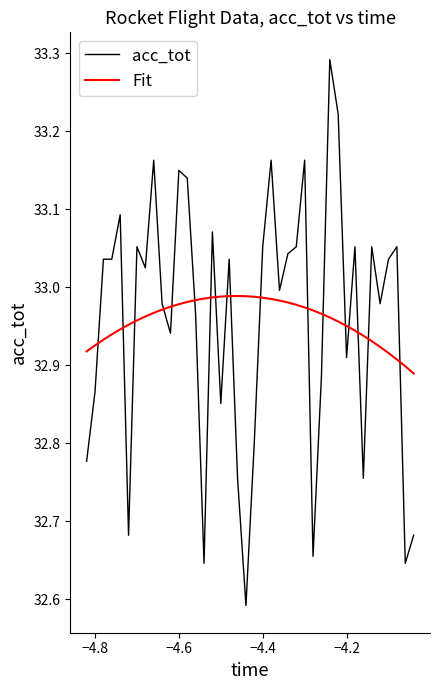

Rank the series by their maximum value, from lowest to highest.

Fit, acc_tot